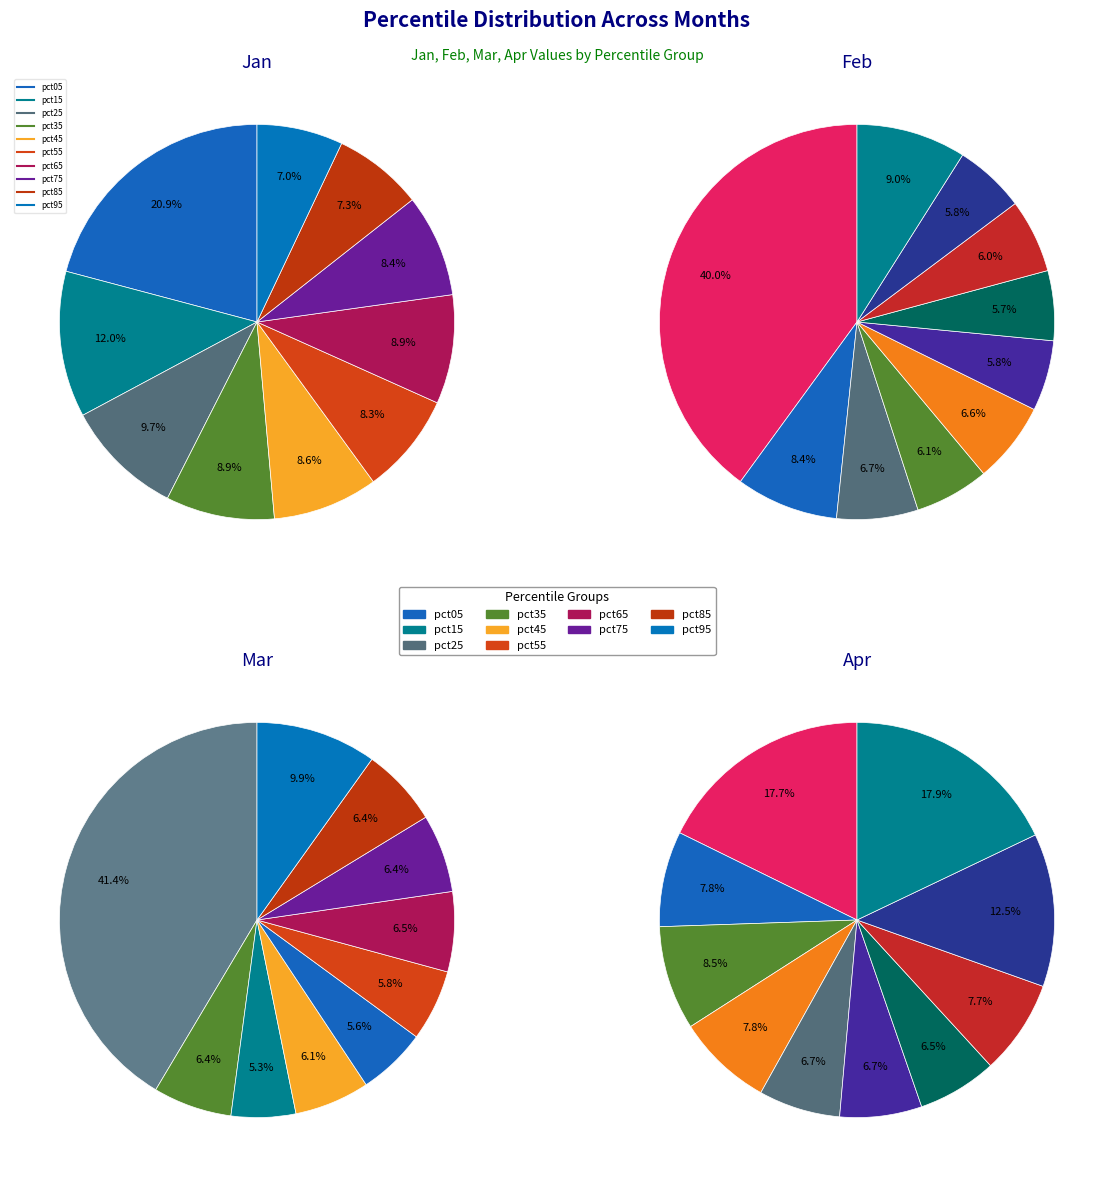

Do 4 and apr_values together represent more than half of the pie?

No